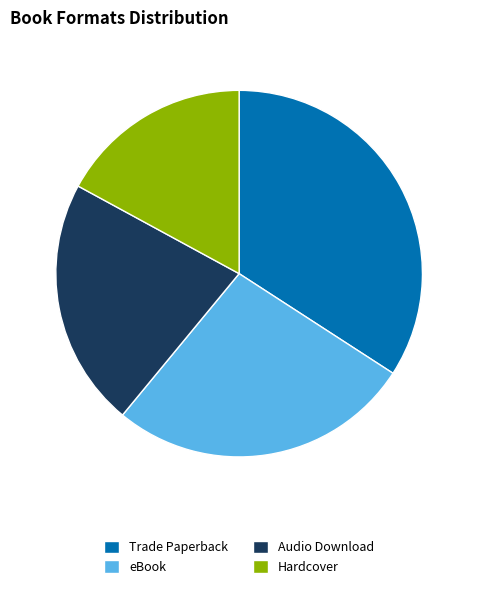

Is the sum of eBook and Audio Download greater than half?

No